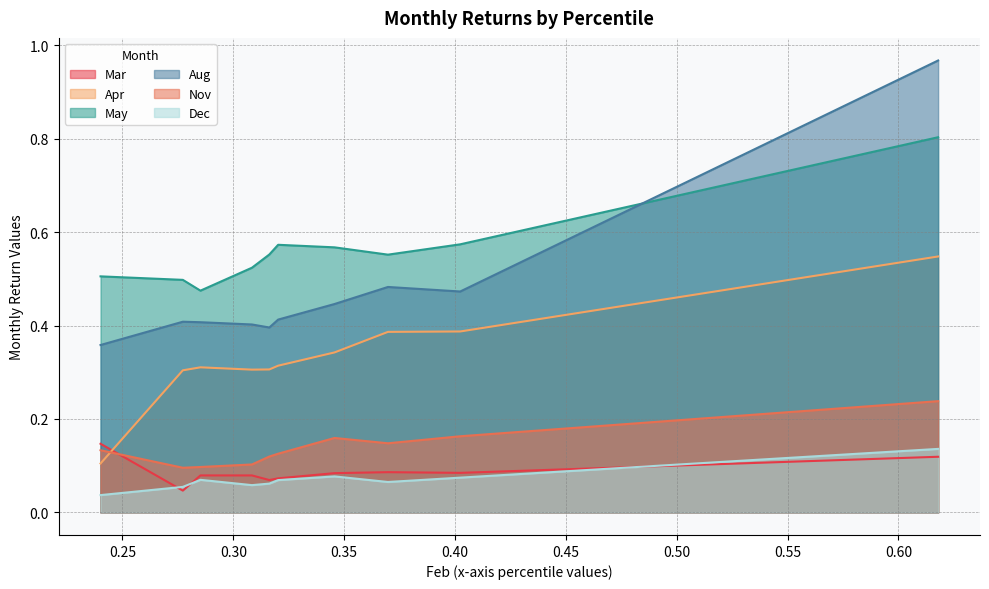

Which series has the largest range (max minus min)?

Aug